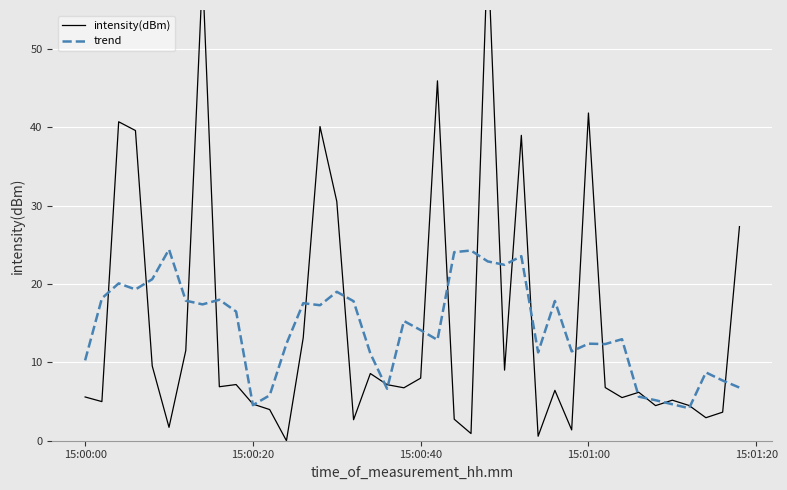

What is the lowest value of the trend series?

4.1